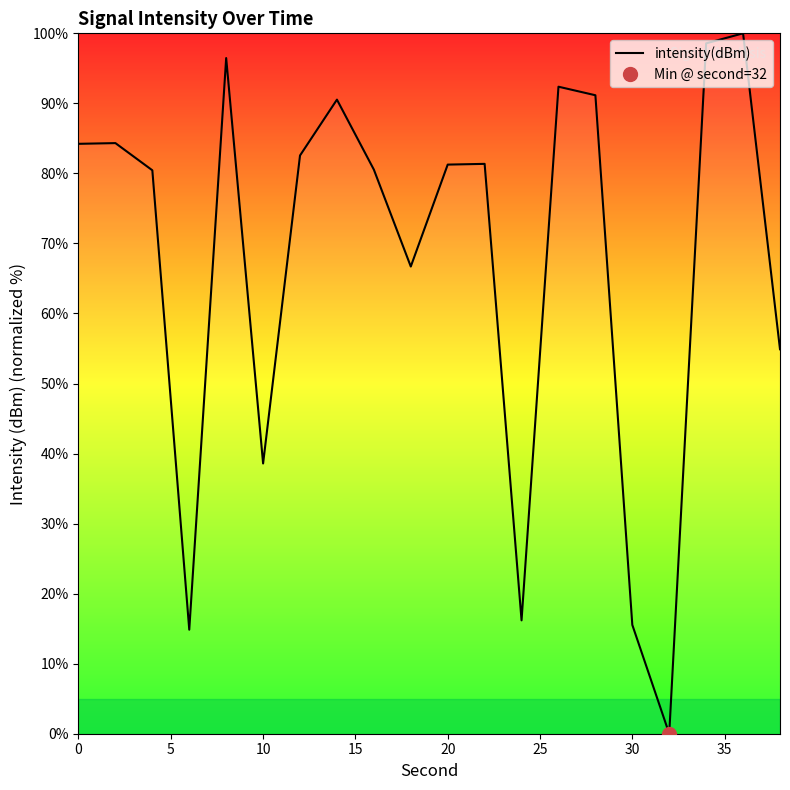

Does the chart display data point markers on the line(s)?

No